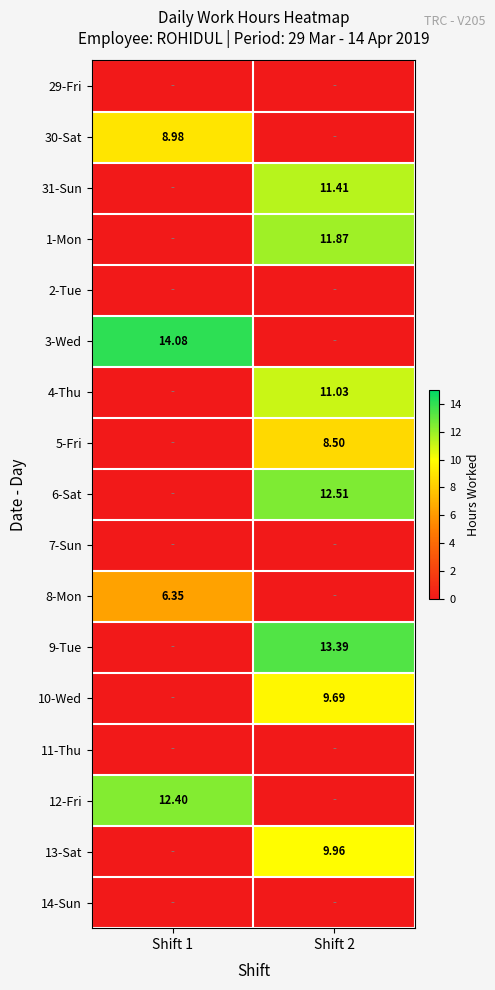

Rank the series at Shift 1 from lowest to highest value.

29-Fri, 31-Sun, 1-Mon, 2-Tue, 4-Thu, 5-Fri, 6-Sat, 7-Sun, 9-Tue, 10-Wed, 11-Thu, 13-Sat, 14-Sun, 8-Mon, 30-Sat, 12-Fri, 3-Wed